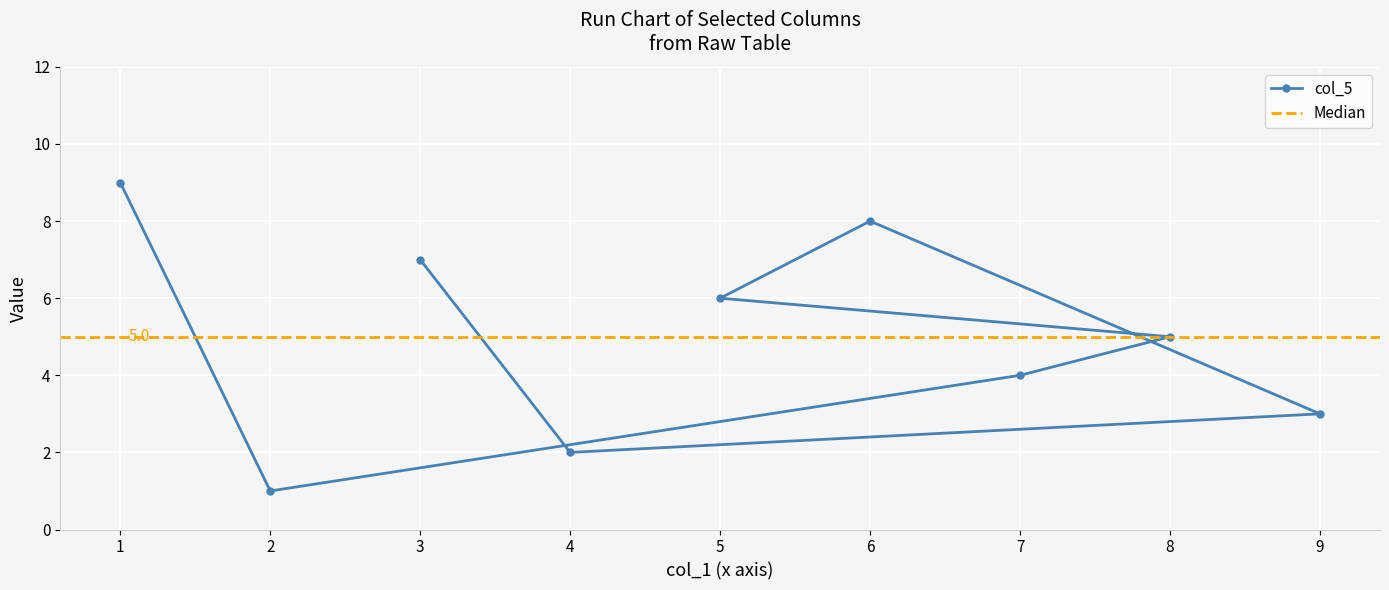

The col_5 series shows 4 at 3. True or false?

False